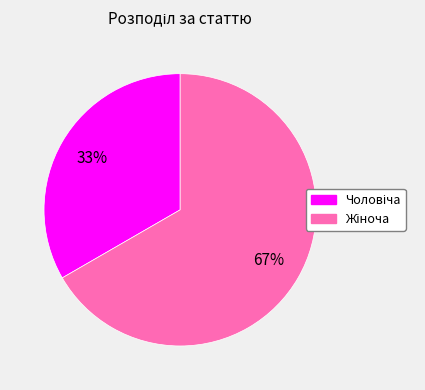

To the nearest percent, what is the average slice percentage?

50%